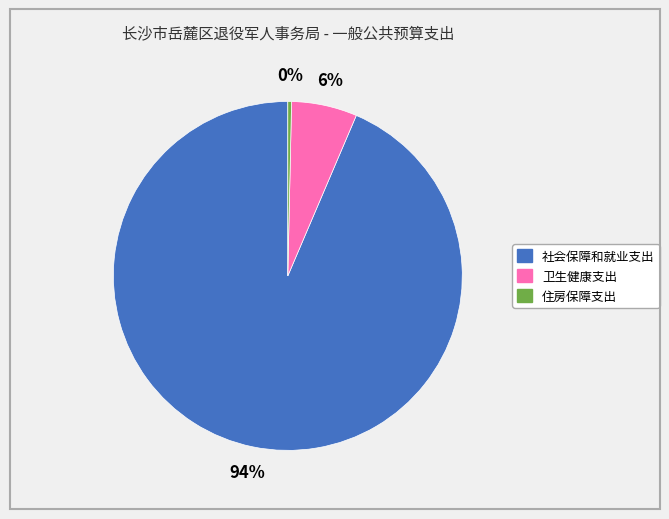

Which slice is the smallest?

住房保障支出